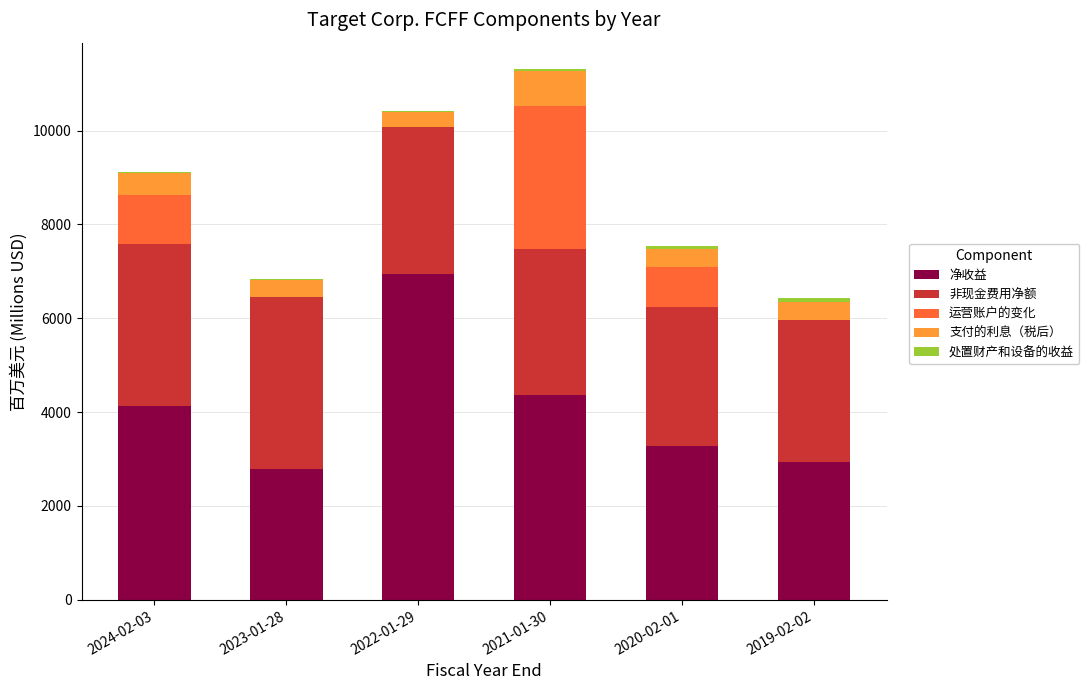

Which category has the highest value in the 净收益 series?

2022-01-29